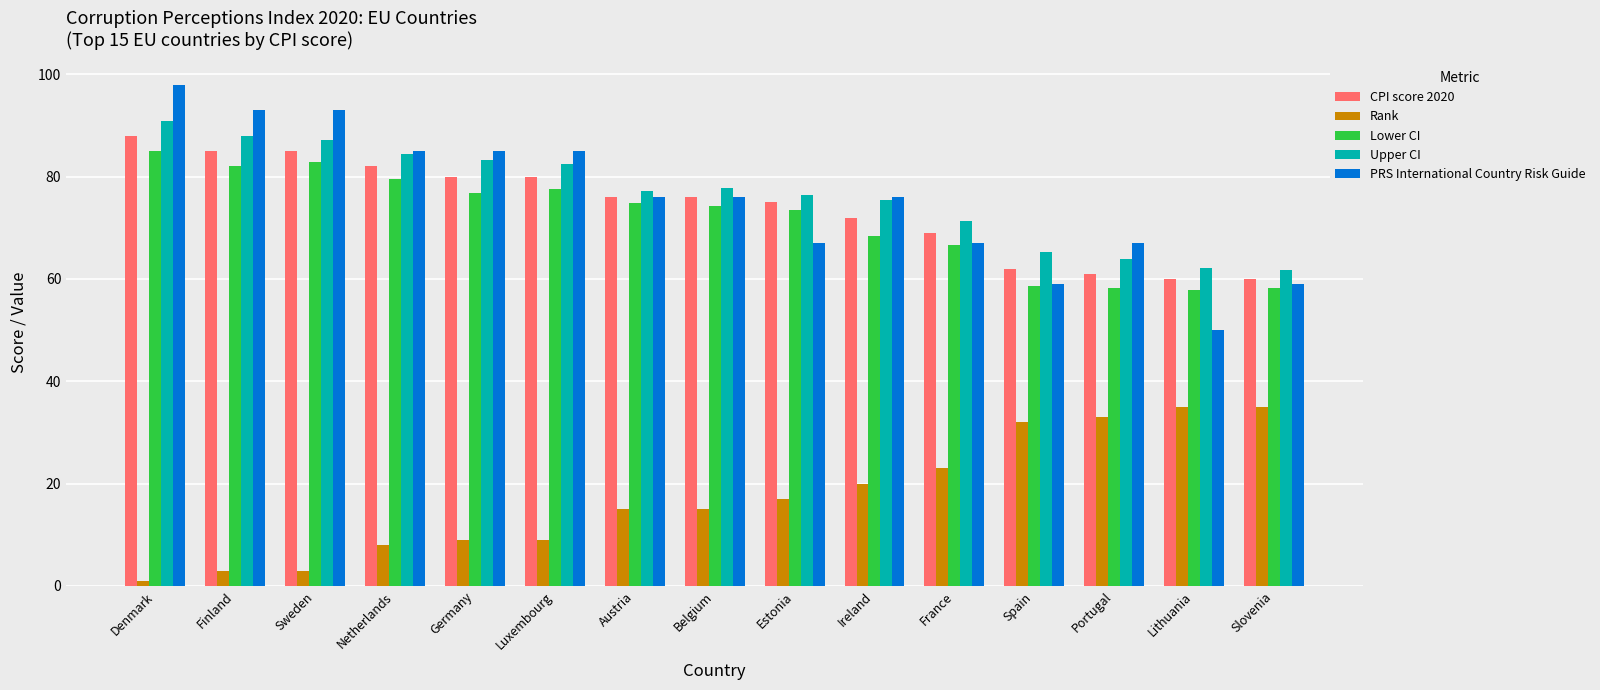

At which category is the sum across all series the highest?

Denmark